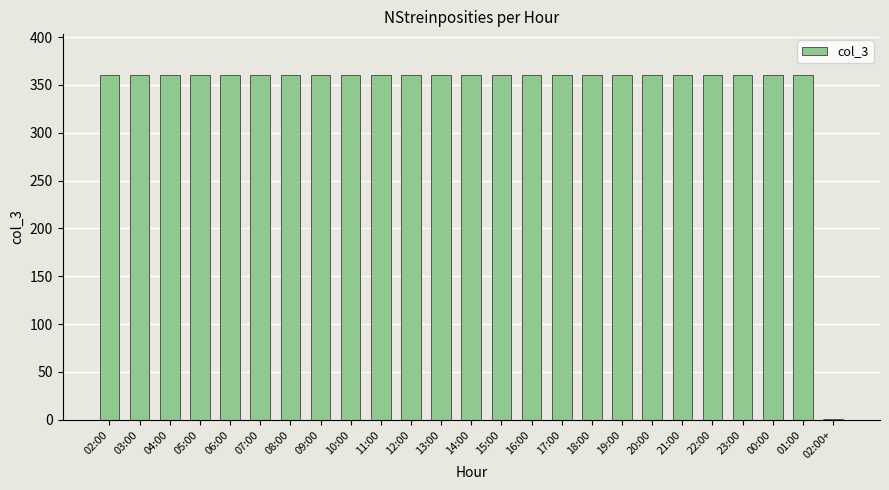

Reading right to left, list all the values displayed in this chart.

1	360	360	360	360	360	360	360	360	360	360	360	360	360	360	360	360	360	360	360	360	360	360	360	360